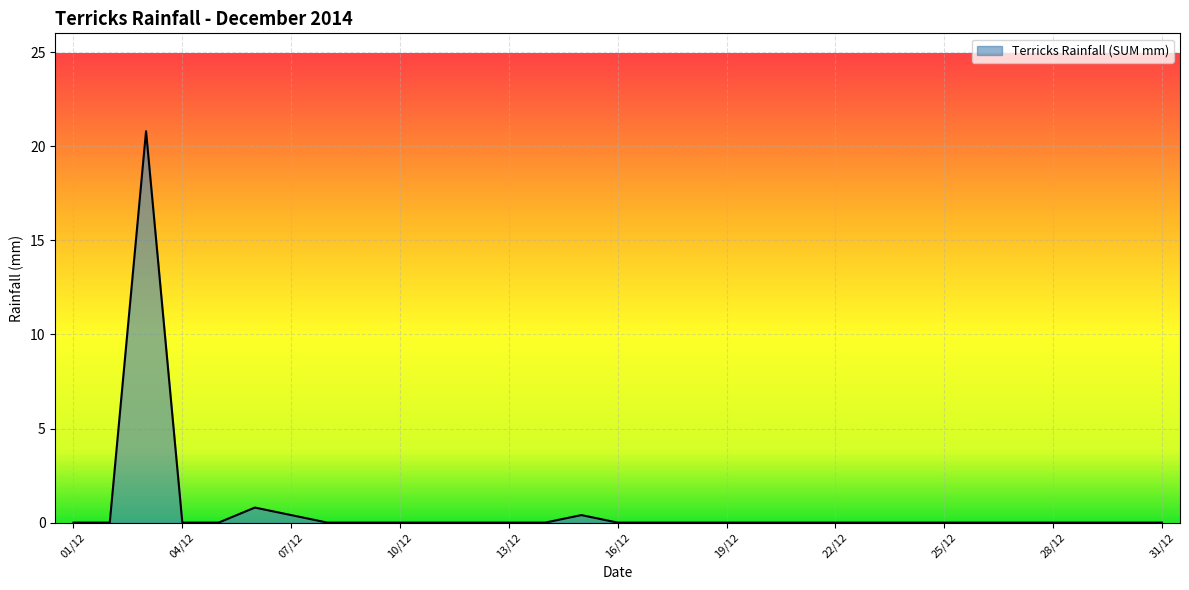

What is the greatest value displayed?

20.8